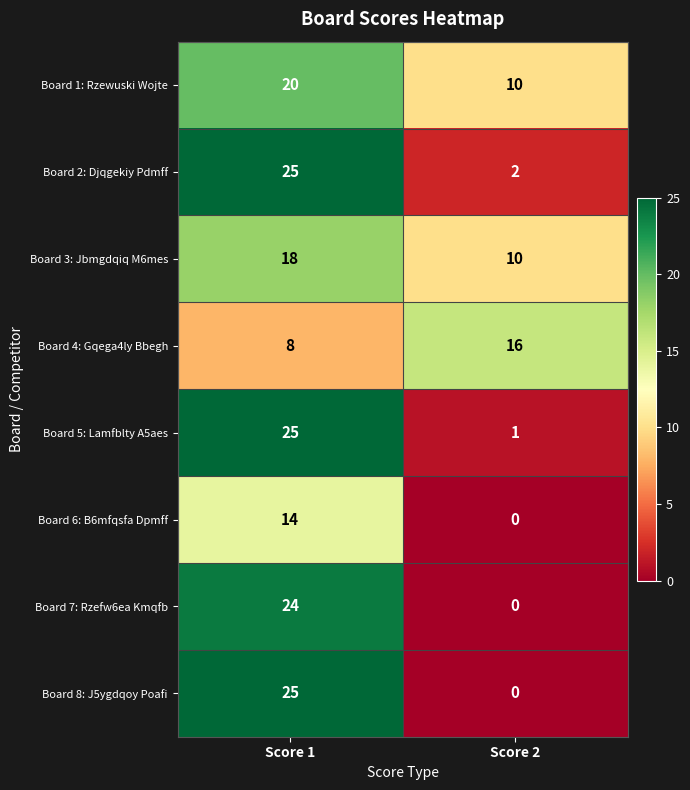

List the labels in order of Board 3: Jbmgdqiq M6mes value, smallest first.

Score 2, Score 1